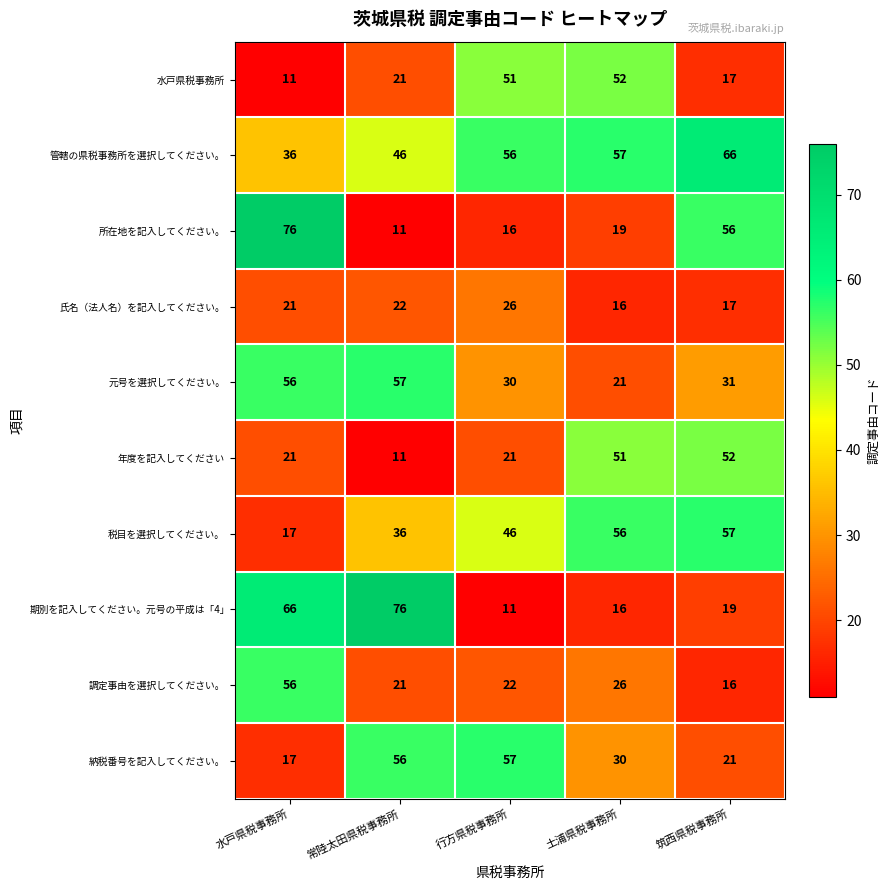

Where is 管轄の県税事務所を選択してください。 nearest to the value 51?

常陸太田県税事務所